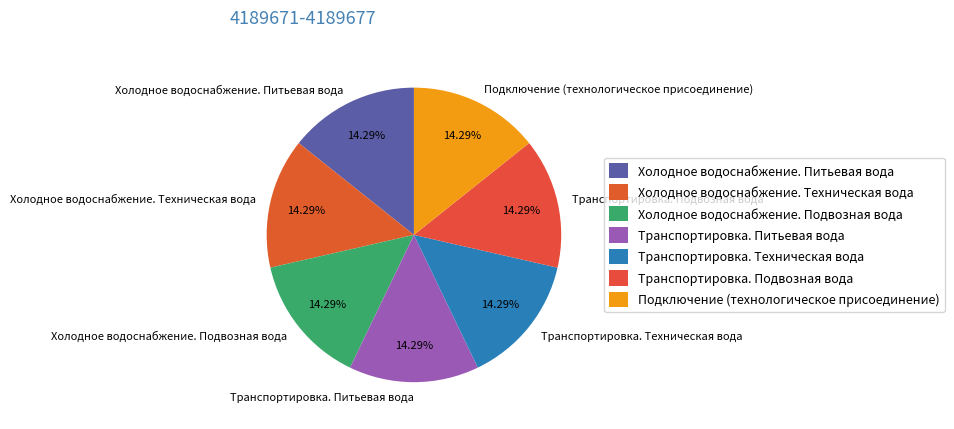

Does Холодное водоснабжение. Подвозная вода represent more than half of the total?

No